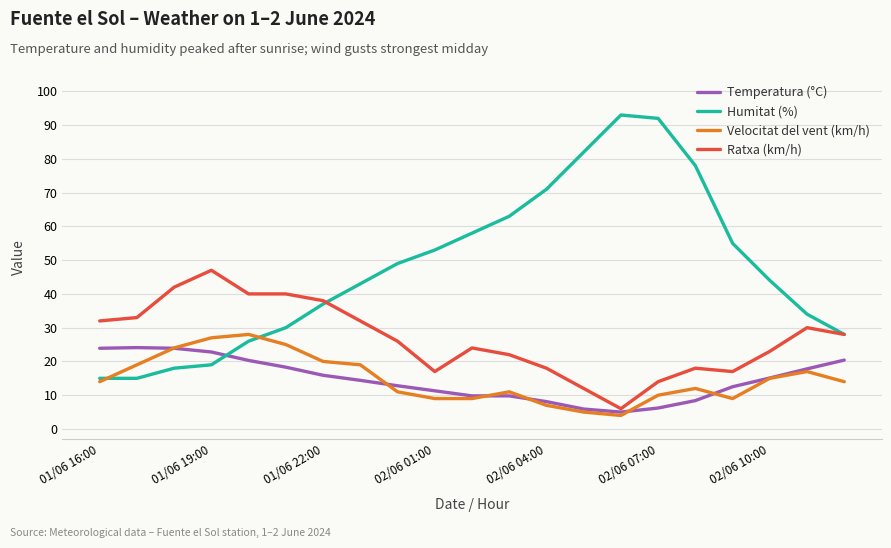

What is the difference between the maximum and minimum values in the Temperatura (°C) series?

19.1